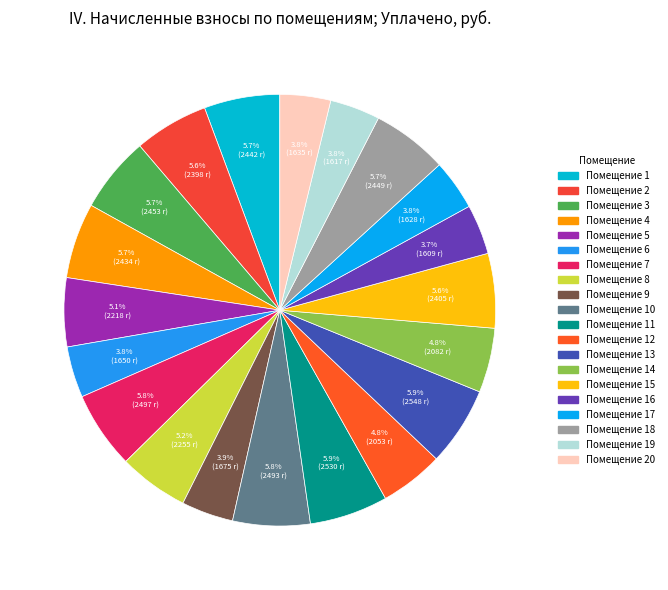

How many segments does this pie chart have?

20